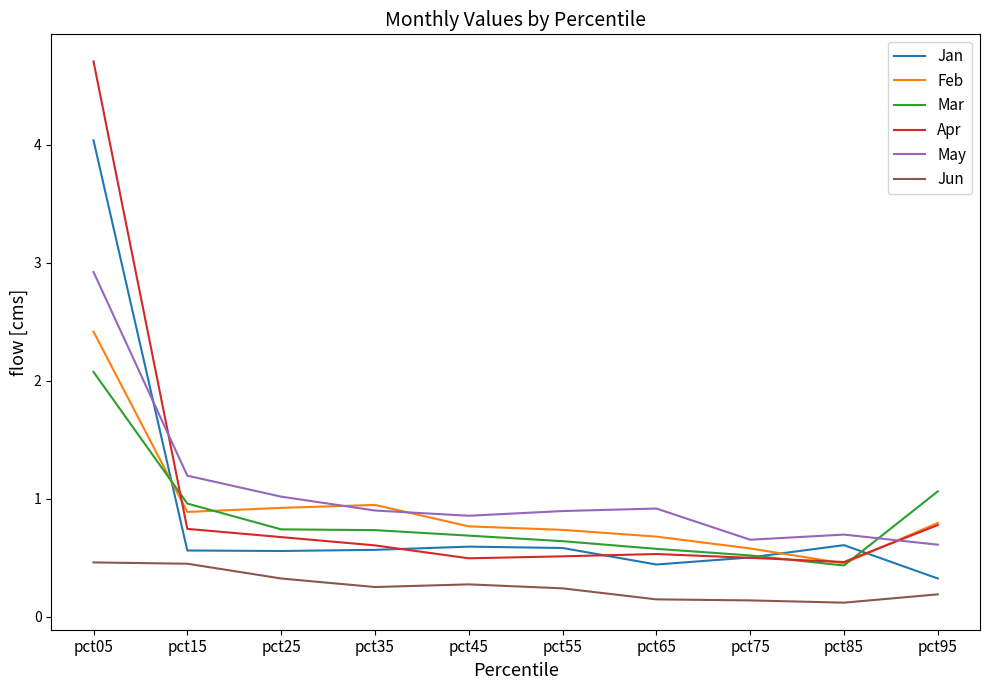

How many intersections are there between May and Apr?

2